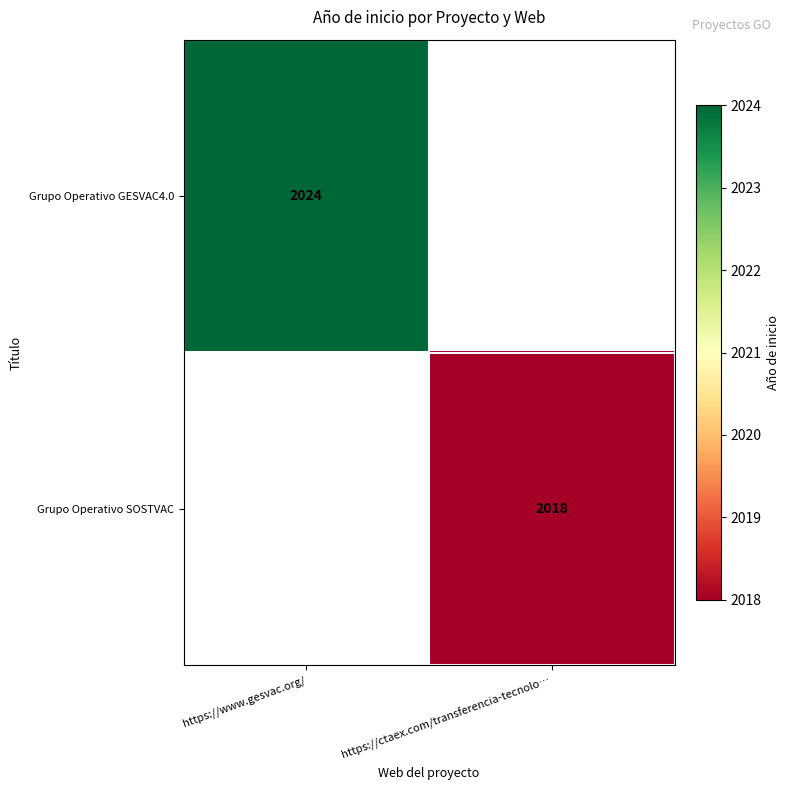

How many distinct data groups are displayed?

2